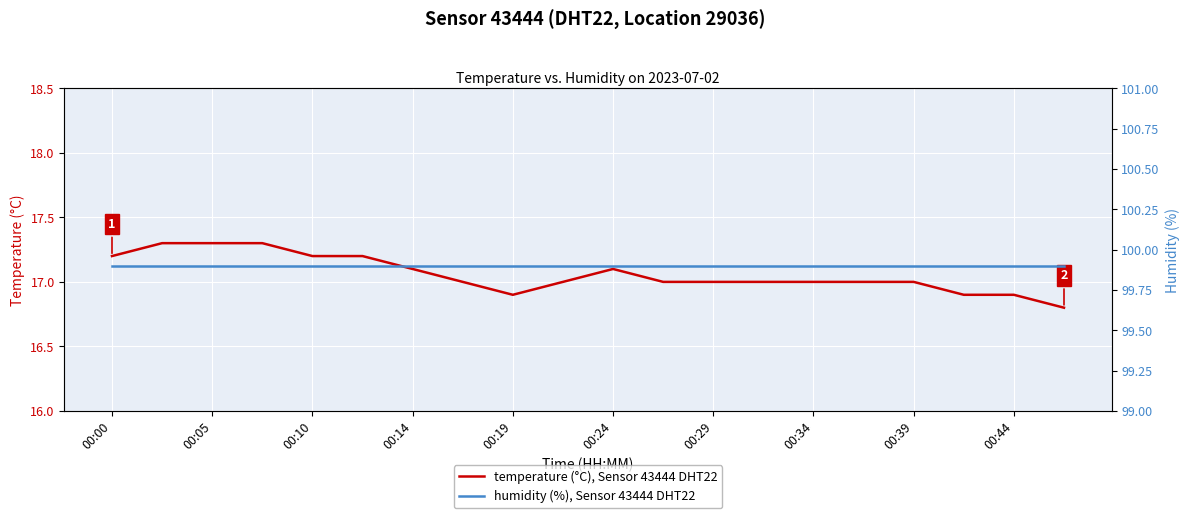

The temperature (°C), Sensor 43444 DHT22 series shows 30.5 at 11. True or false?

False